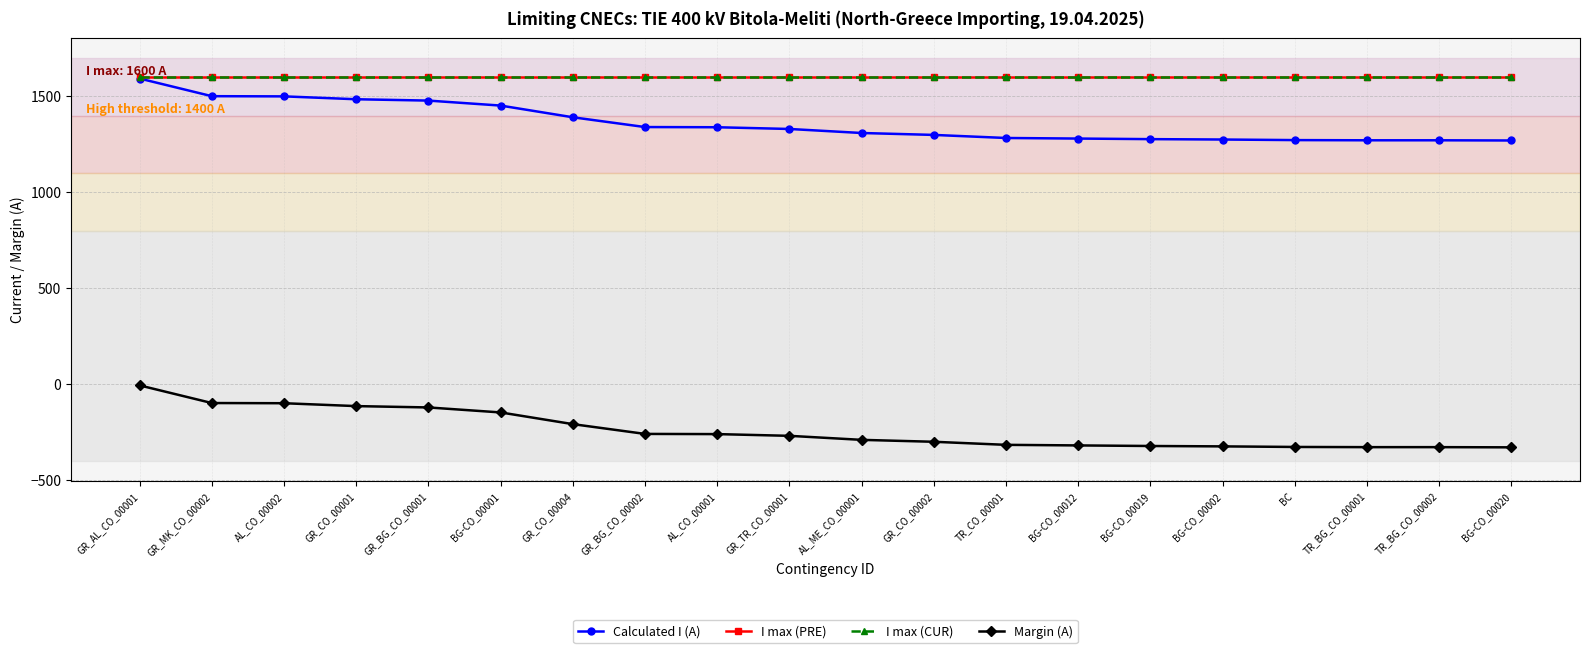

Reading right to left, transcribe all the data shown in this chart.

Calculated I (A): BG-CO_00020=1270	TR_BG_CO_00002=1271	TR_BG_CO_00001=1271	BC=1272	BG-CO_00002=1275	BG-CO_00019=1277	BG-CO_00012=1280	TR_CO_00001=1283	GR_CO_00002=1299	AL_ME_CO_00001=1309	GR_TR_CO_00001=1330	AL_CO_00001=1339	GR_BG_CO_00002=1340	GR_CO_00004=1391	BG-CO_00001=1452	GR_BG_CO_00001=1478	GR_CO_00001=1485	AL_CO_00002=1500	GR_MK_CO_00002=1501	GR_AL_CO_00001=1593
I max (PRE): BG-CO_00020=1600	TR_BG_CO_00002=1600	TR_BG_CO_00001=1600	BC=1600	BG-CO_00002=1600	BG-CO_00019=1600	BG-CO_00012=1600	TR_CO_00001=1600	GR_CO_00002=1600	AL_ME_CO_00001=1600	GR_TR_CO_00001=1600	AL_CO_00001=1600	GR_BG_CO_00002=1600	GR_CO_00004=1600	BG-CO_00001=1600	GR_BG_CO_00001=1600	GR_CO_00001=1600	AL_CO_00002=1600	GR_MK_CO_00002=1600	GR_AL_CO_00001=1600
I max (CUR): BG-CO_00020=1600	TR_BG_CO_00002=1600	TR_BG_CO_00001=1600	BC=1600	BG-CO_00002=1600	BG-CO_00019=1600	BG-CO_00012=1600	TR_CO_00001=1600	GR_CO_00002=1600	AL_ME_CO_00001=1600	GR_TR_CO_00001=1600	AL_CO_00001=1600	GR_BG_CO_00002=1600	GR_CO_00004=1600	BG-CO_00001=1600	GR_BG_CO_00001=1600	GR_CO_00001=1600	AL_CO_00002=1600	GR_MK_CO_00002=1600	GR_AL_CO_00001=1600
Margin (A): BG-CO_00020=-330	TR_BG_CO_00002=-329	TR_BG_CO_00001=-329	BC=-328	BG-CO_00002=-325	BG-CO_00019=-323	BG-CO_00012=-320	TR_CO_00001=-317	GR_CO_00002=-301	AL_ME_CO_00001=-291	GR_TR_CO_00001=-270	AL_CO_00001=-261	GR_BG_CO_00002=-260	GR_CO_00004=-209	BG-CO_00001=-148	GR_BG_CO_00001=-122	GR_CO_00001=-115	AL_CO_00002=-100	GR_MK_CO_00002=-99	GR_AL_CO_00001=-7